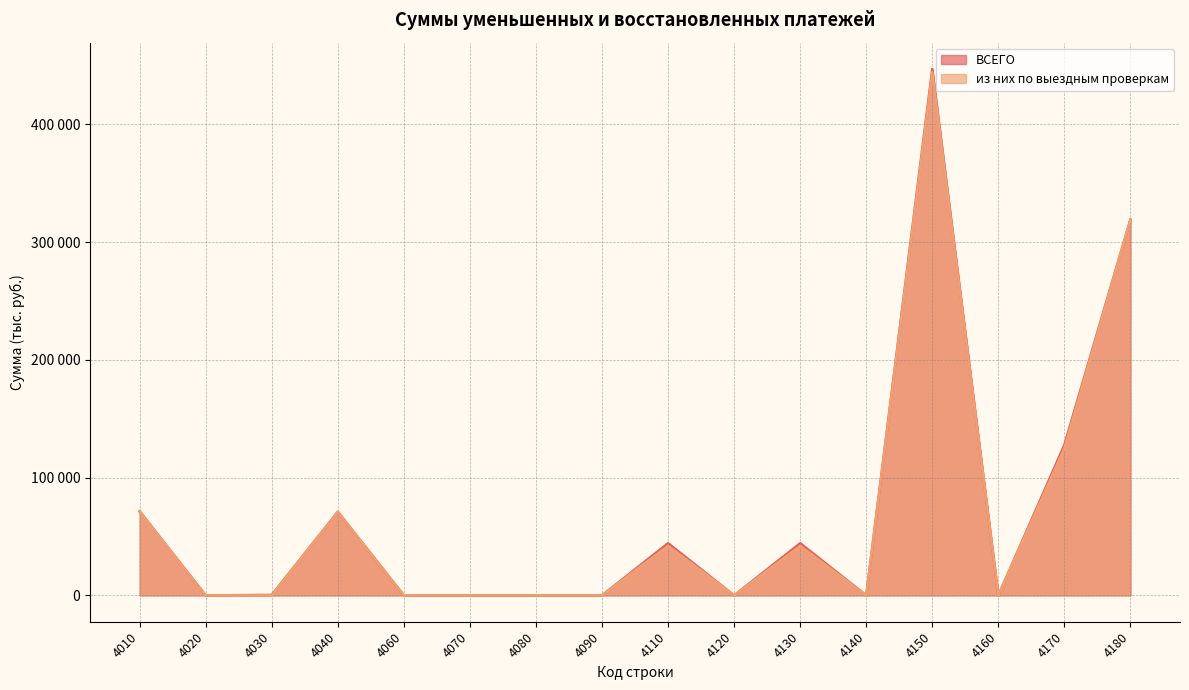

How many lines are shown in the chart?

2